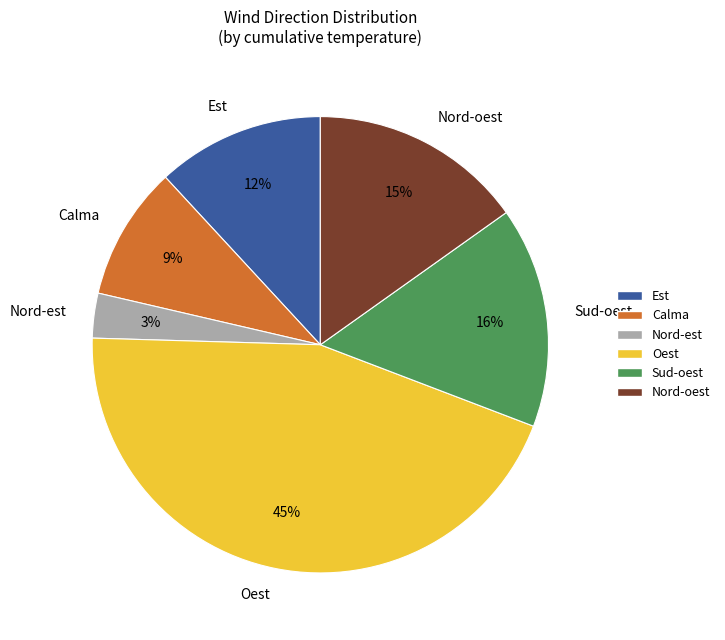

To the nearest percent, what is the average slice percentage?

17%